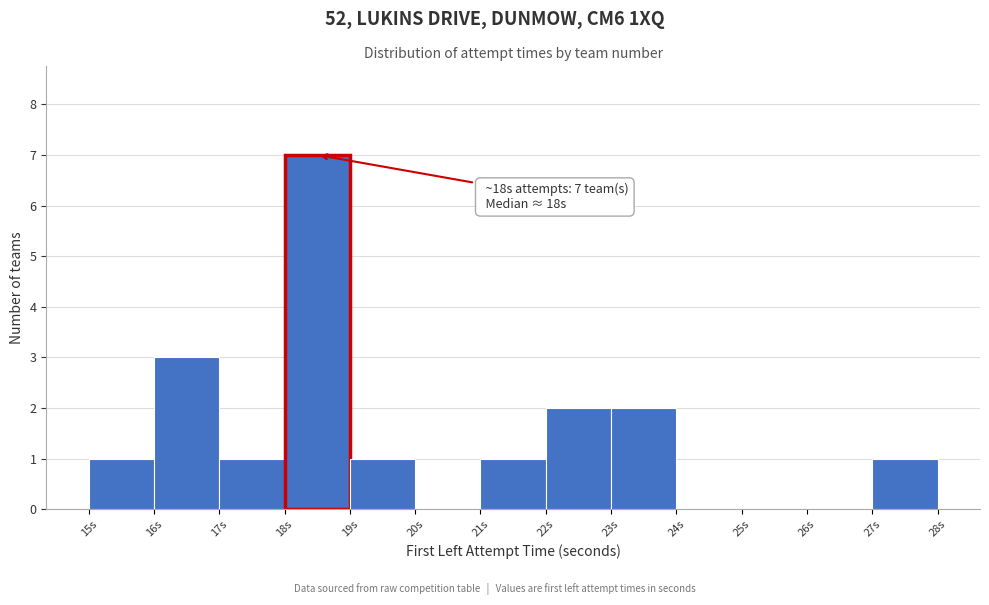

Over which range of the x-axis is the bar tallest?

18 to 19